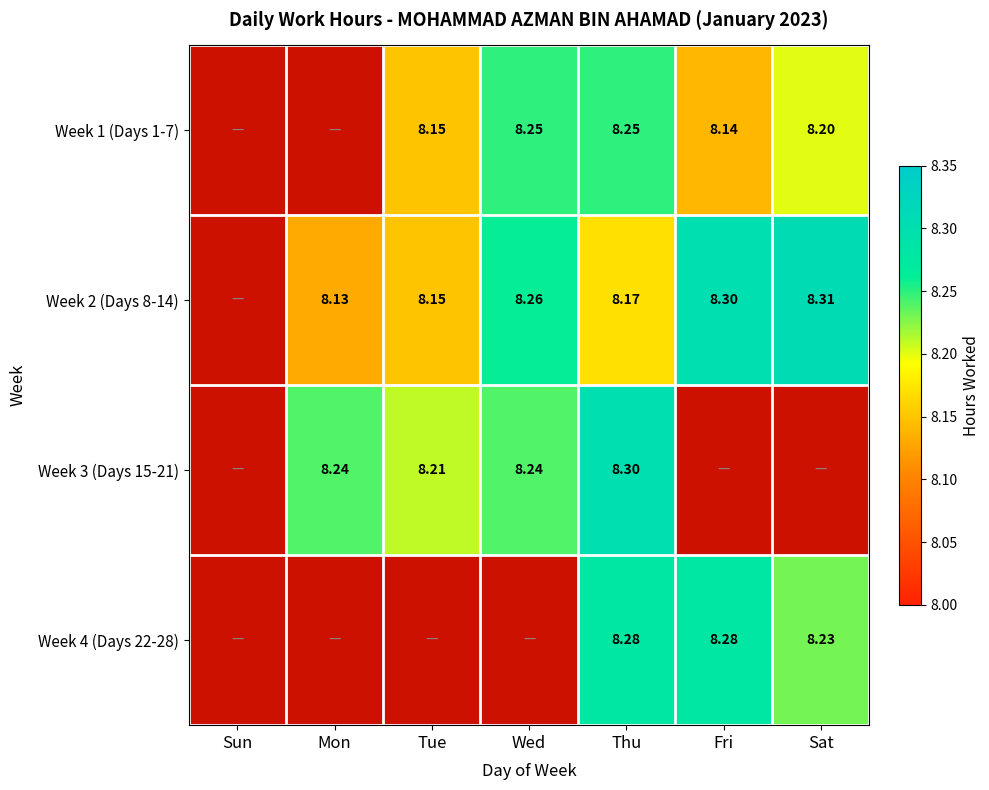

How many positive values does the Week 2 (Days 8-14) series have?

6